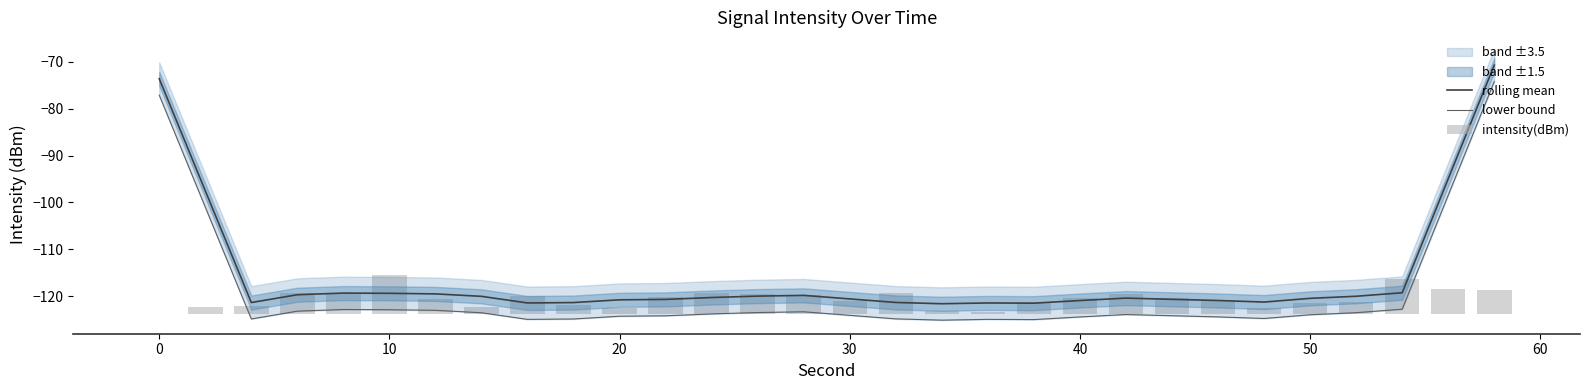

Is it true that rolling mean equals -120.8 at 20?

True